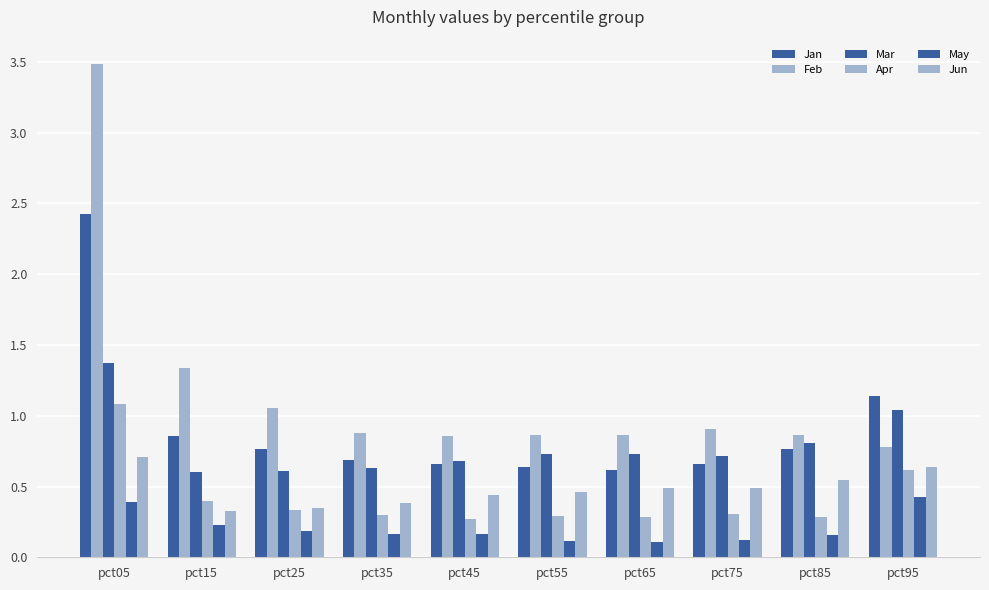

How many bars are there in each group?

6